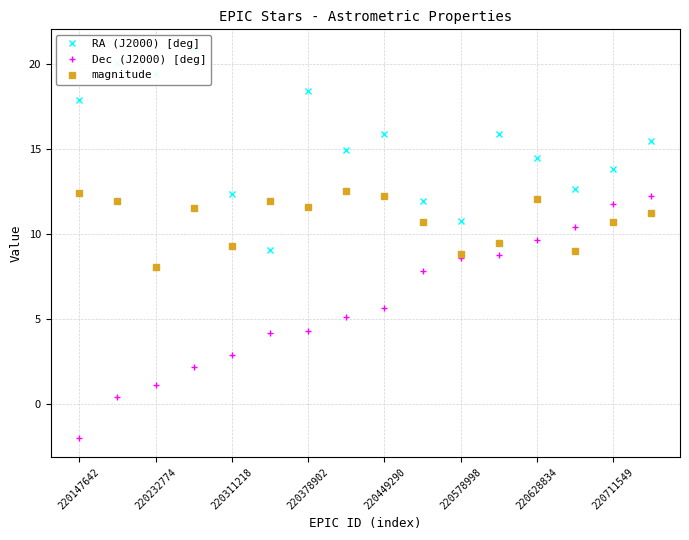

True or false: Dec (J2000) [deg] and RA (J2000) [deg] cross at least once.

False